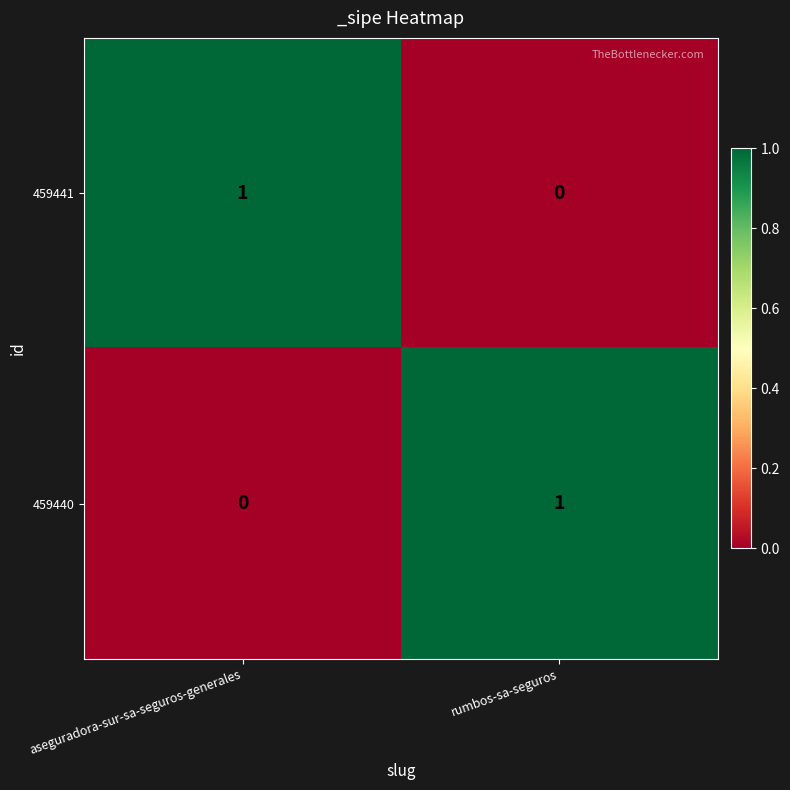

Is the value of 459441 at rumbos-sa-seguros greater than the value of 459440 at rumbos-sa-seguros?

No